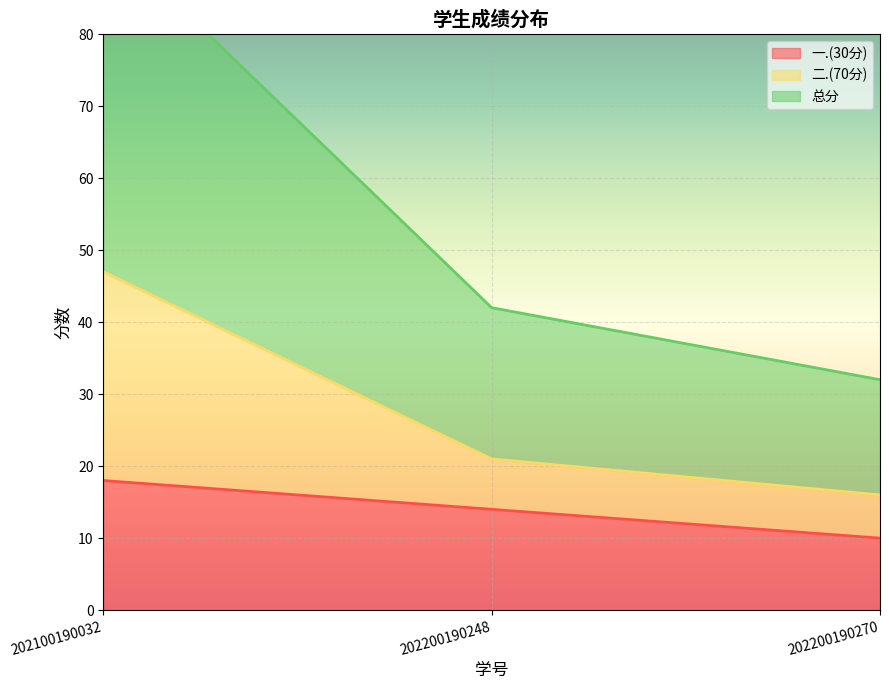

Is it true that 一.(30分) equals 24 at 202100190032?

False